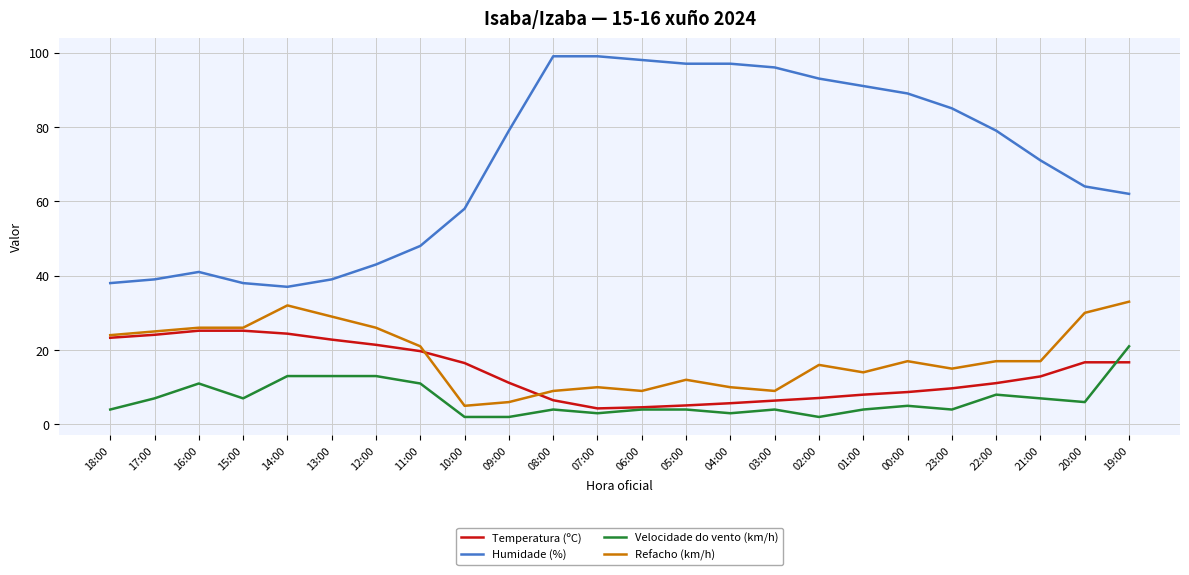

Where is Temperatura (ºC) nearest to the value 14?

21:00